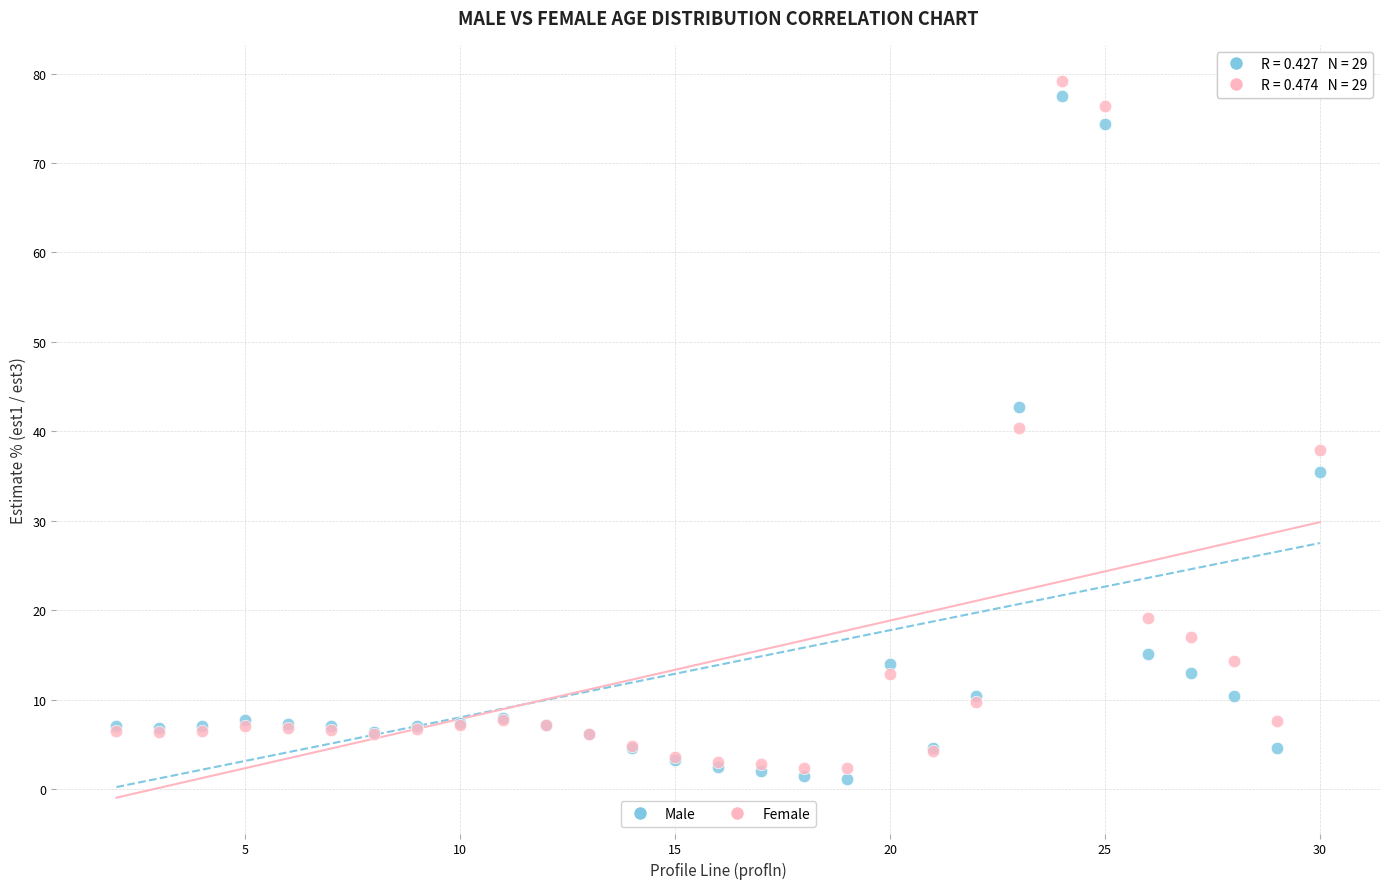

What is the X range (max minus min) for the scatter plot?

28.0